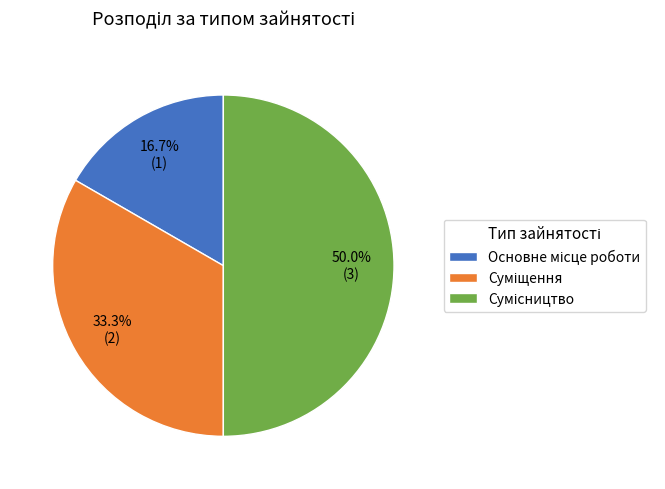

Combined, do Основне місце роботи and Сумісництво account for over 50%?

Yes